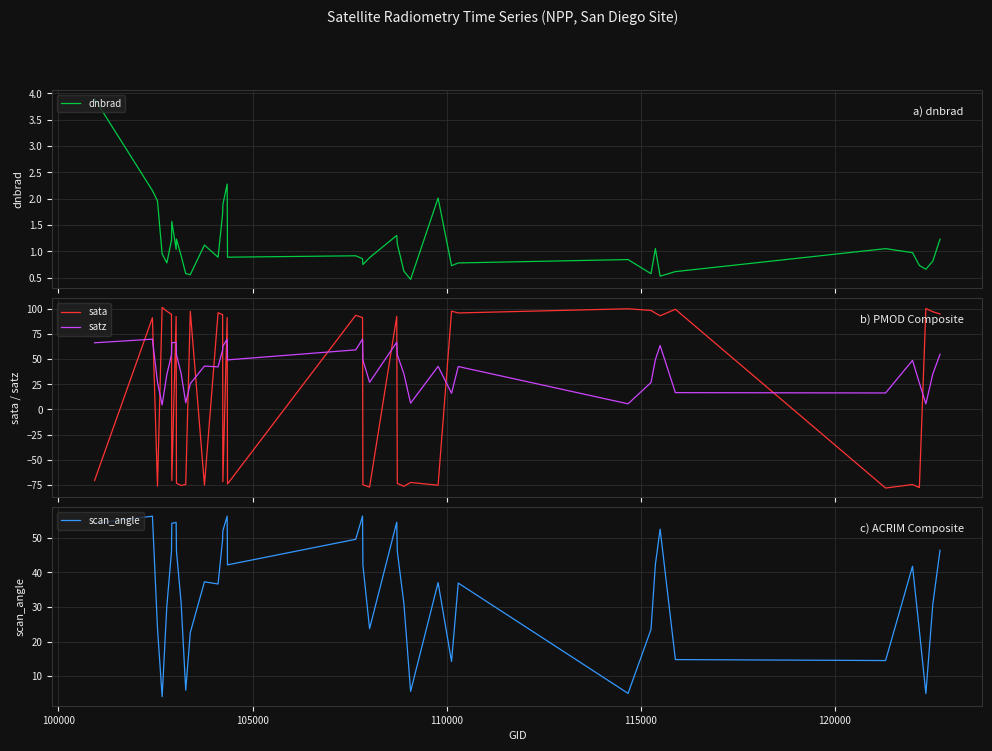

After their last crossing, which series has the higher values: sata or satz?

sata